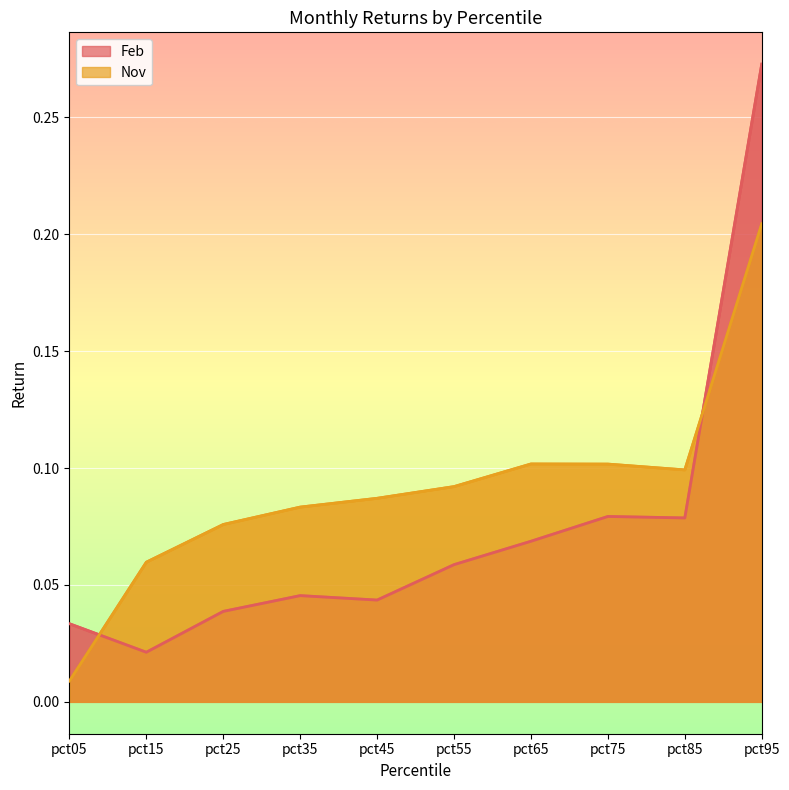

Between which two adjacent categories do Feb and Nov first intersect?

pct05 and pct15